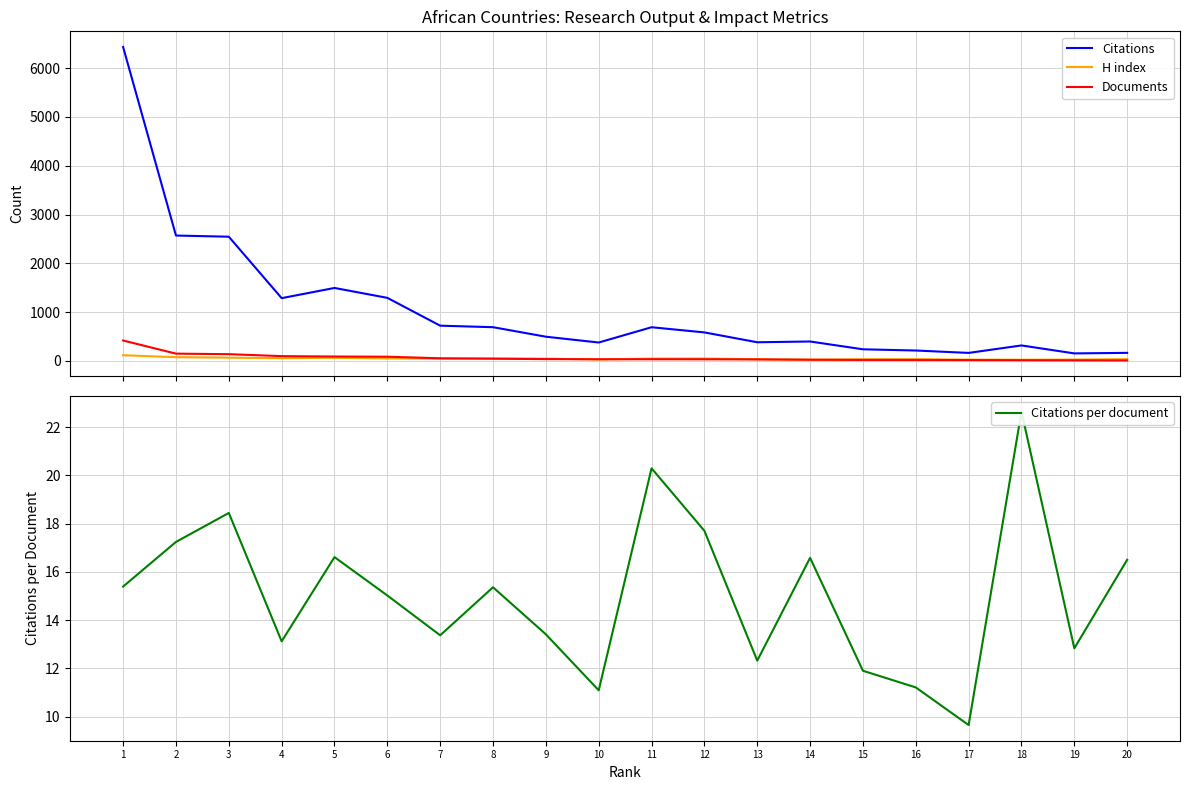

After their last crossing, which series has the higher values: Documents or H index?

H index